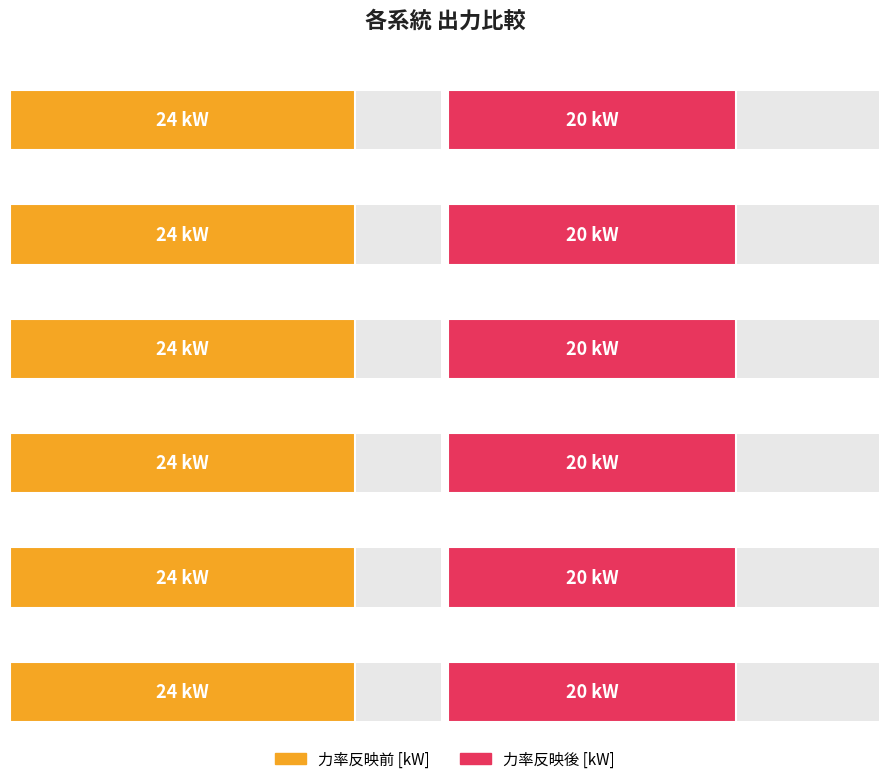

What are all the series names shown in the legend?

力率反映前, 力率反映後